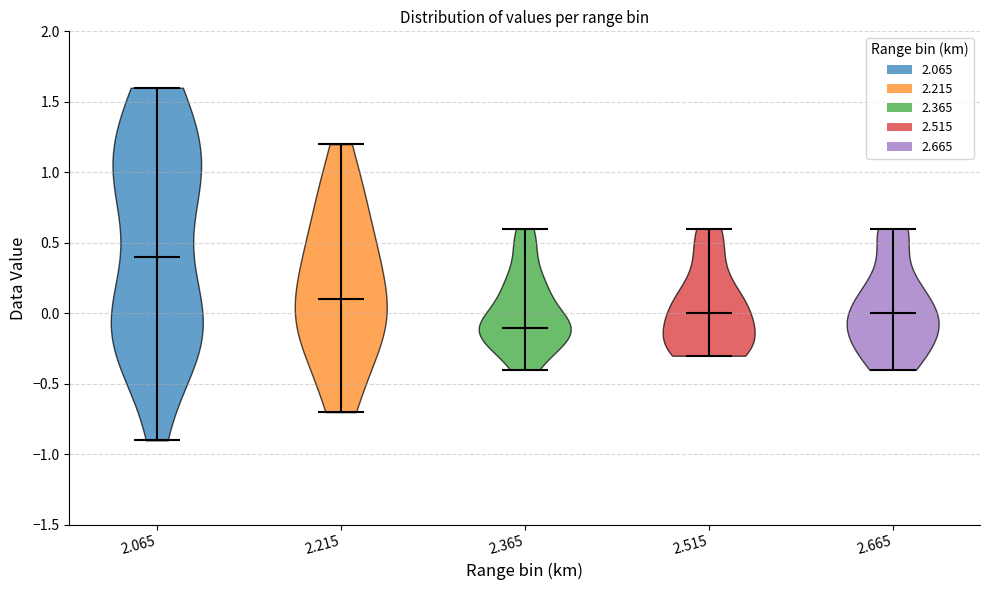

Reading left to right, read every violin against the y-axis: where its median line is, and the lowest and highest points it reaches. The values are not printed on the chart, so give them approximately, as read against the axis.

2.065: median line 0.4, lowest point -0.9, highest point 1.6
2.215: median line 0.1, lowest point -0.7, highest point 1.2
2.365: median line -0.1, lowest point -0.4, highest point 0.6
2.515: median line 0.0, lowest point -0.3, highest point 0.6
2.665: median line 0.0, lowest point -0.4, highest point 0.6